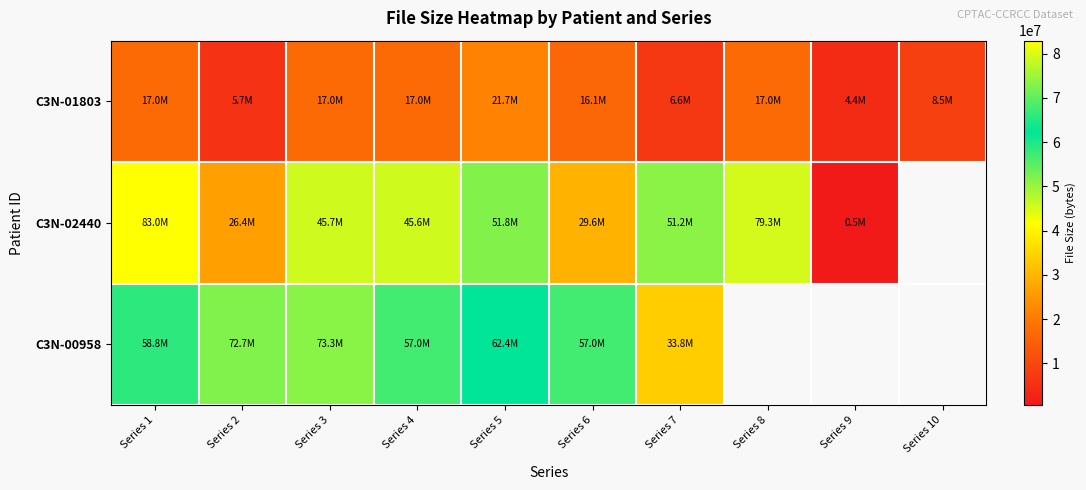

At which category is the sum across all series the highest?

Series 1